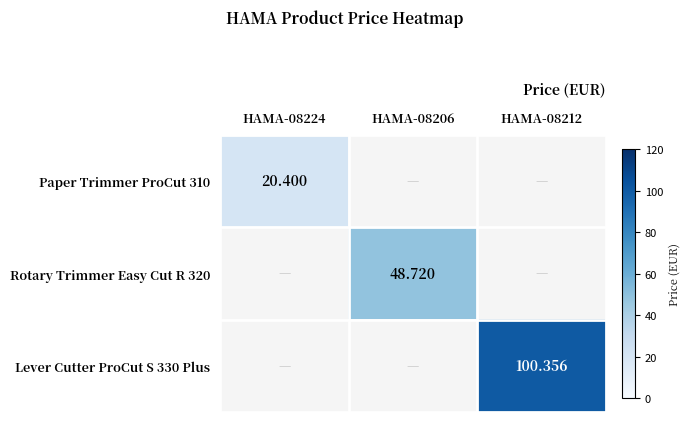

List the series in order of their overall mean, lowest first.

Paper Trimmer ProCut 310, Rotary Trimmer Easy Cut R 320, Lever Cutter ProCut S 330 Plus